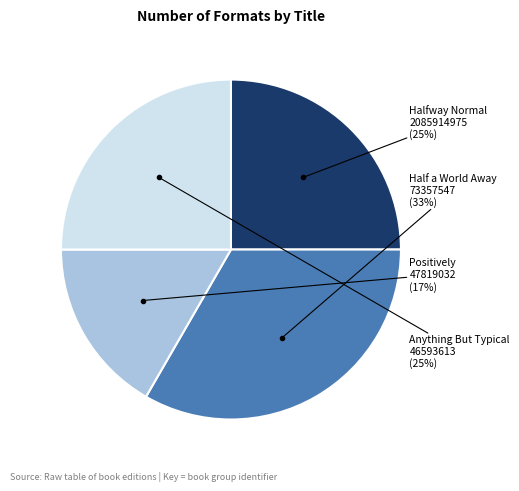

Is there a majority slice in this chart?

No